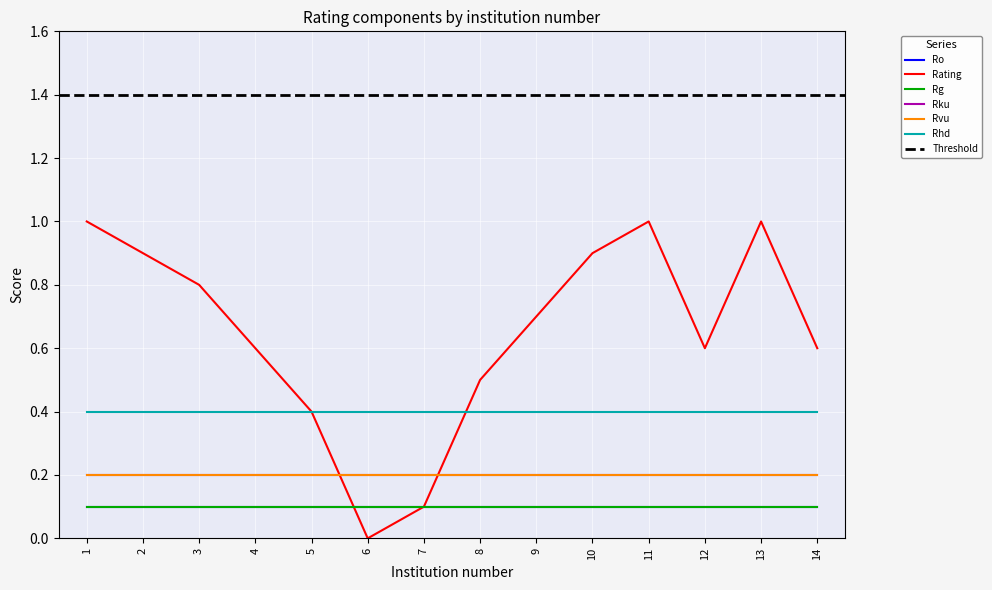

What is the sum of all Rg values?

1.4